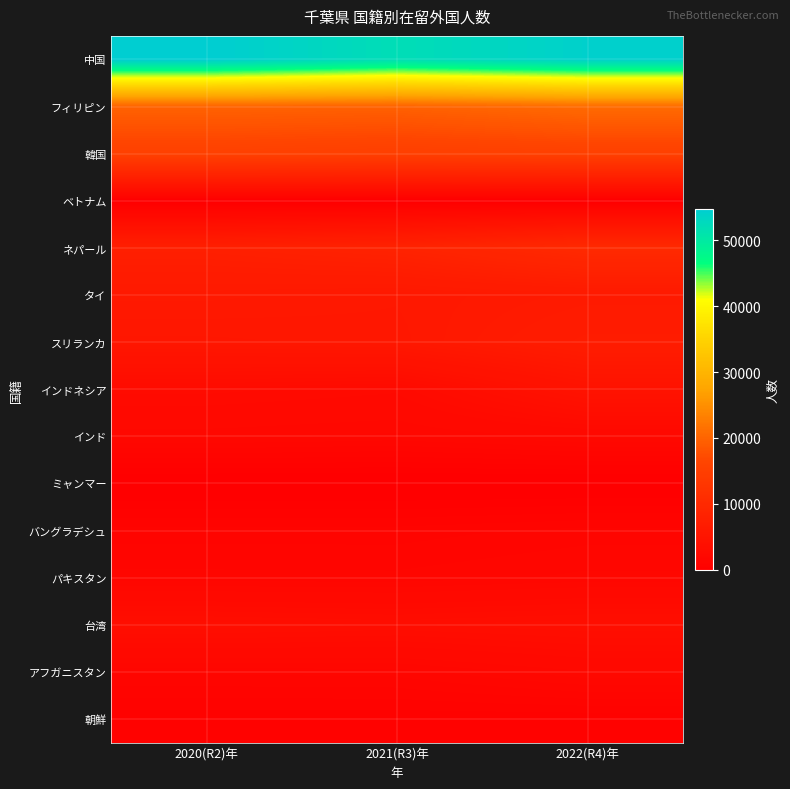

Which series has the widest spread of values?

中国